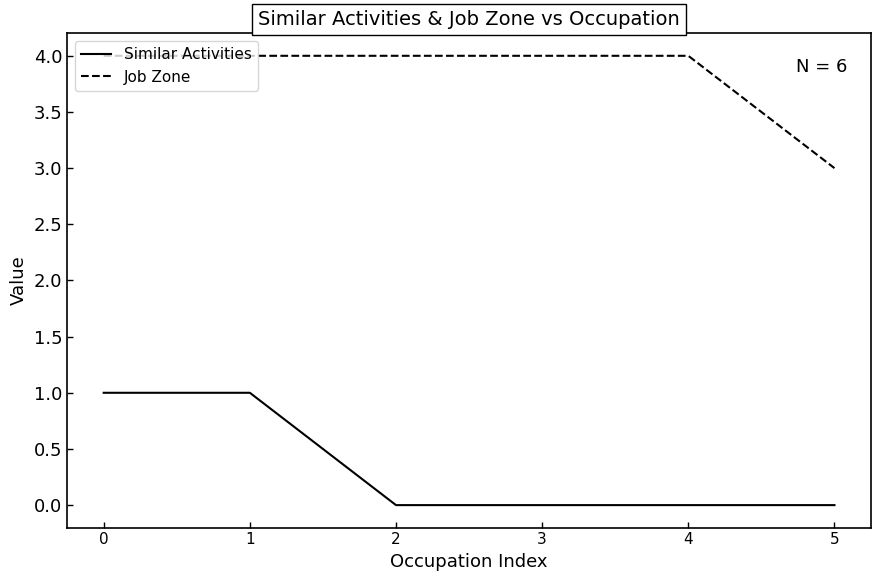

True or false: Job Zone has a value of 6 at 1.

False